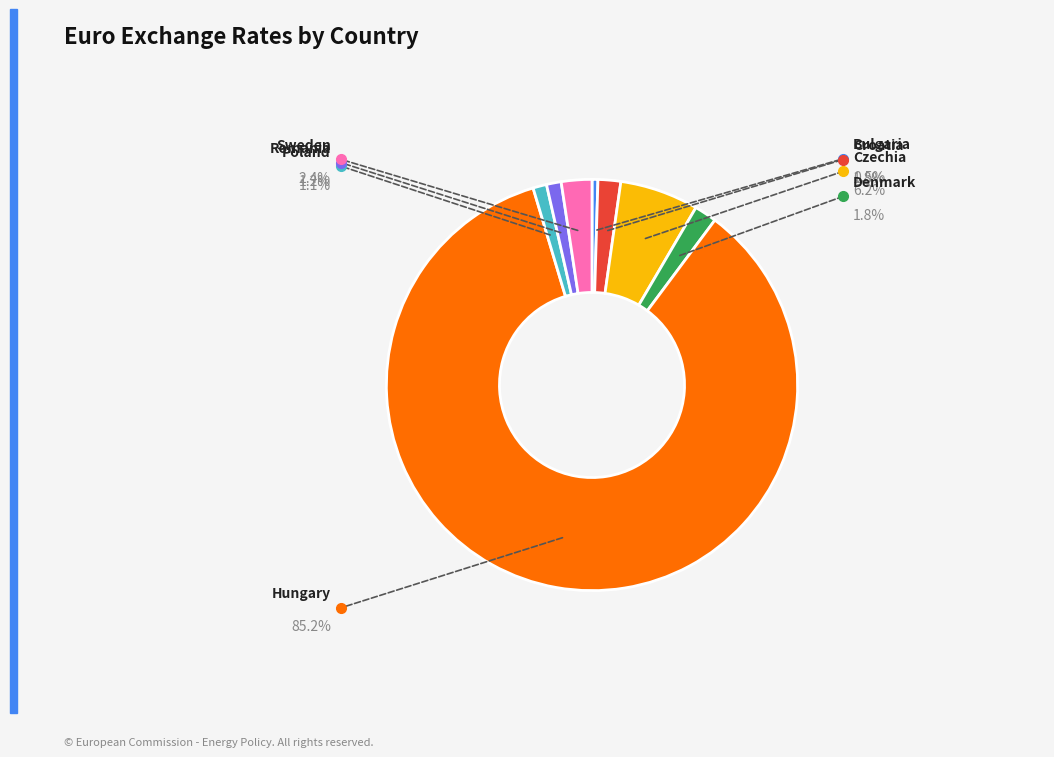

Is there a majority slice in this chart?

Yes